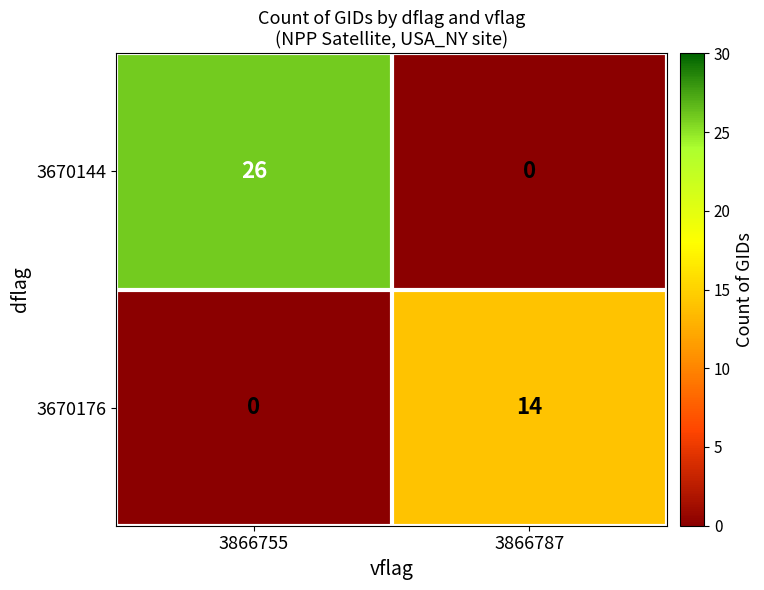

Read the 3670176 value at 3866787.

14